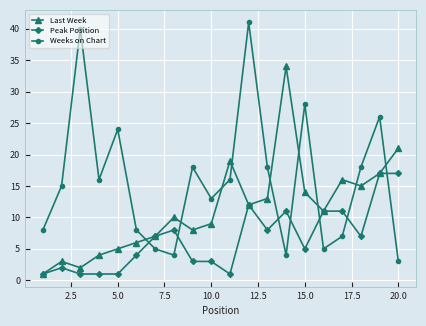

What is the lowest value of the Weeks on Chart series?

3